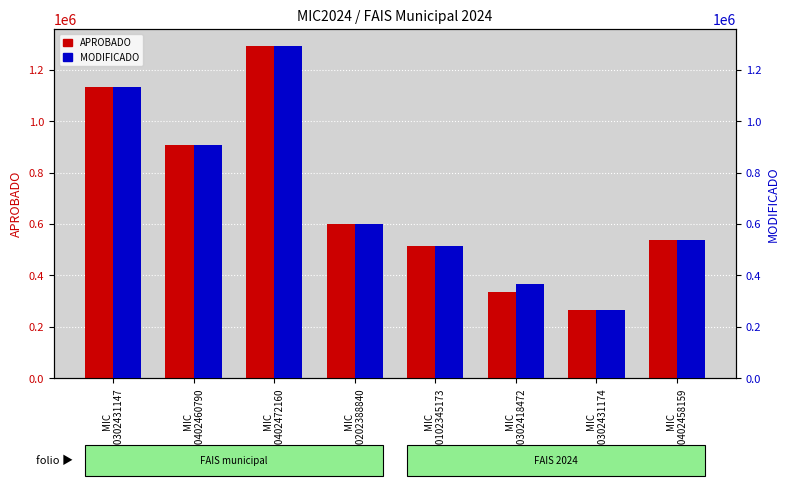

What is the label of the 4th bar from the right?

MIC
240102345173